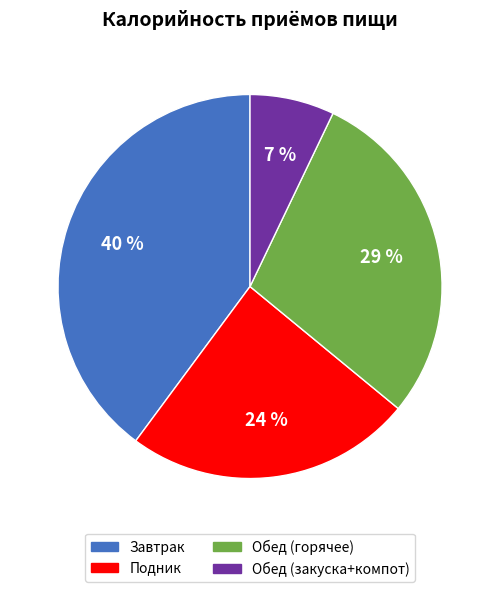

To the nearest percent, what is the average slice percentage?

25%